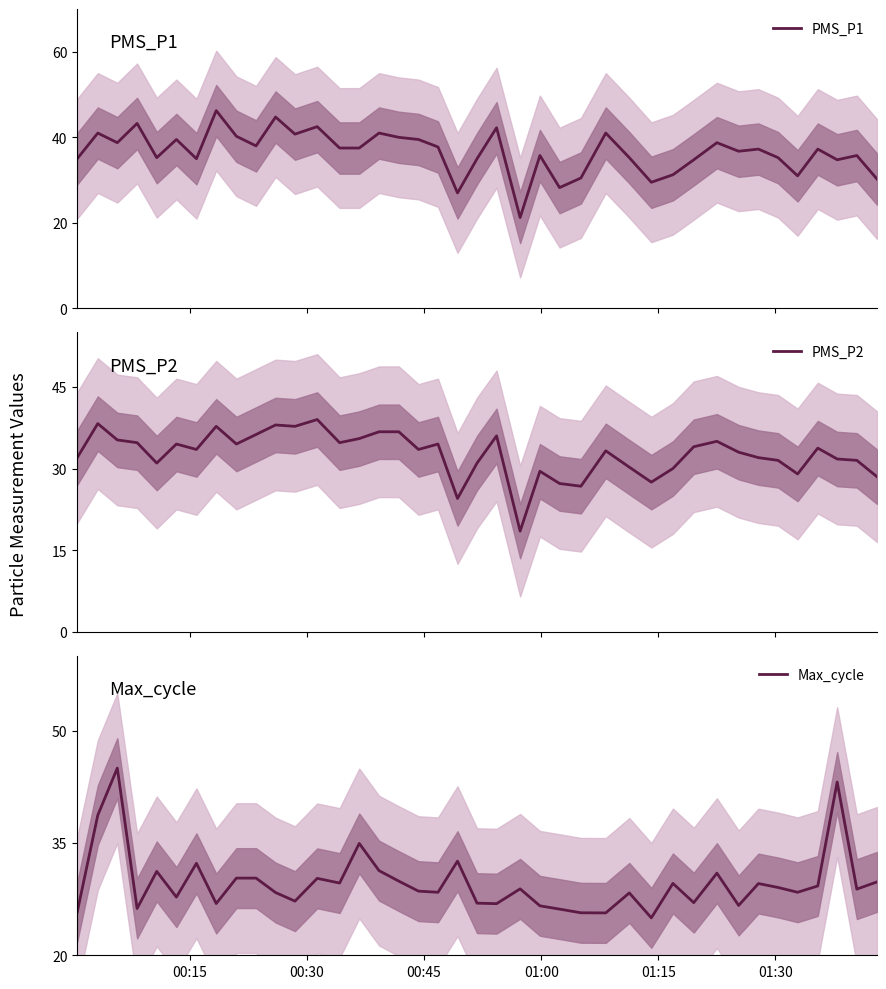

At how many categories does at least one series exceed 27?

40